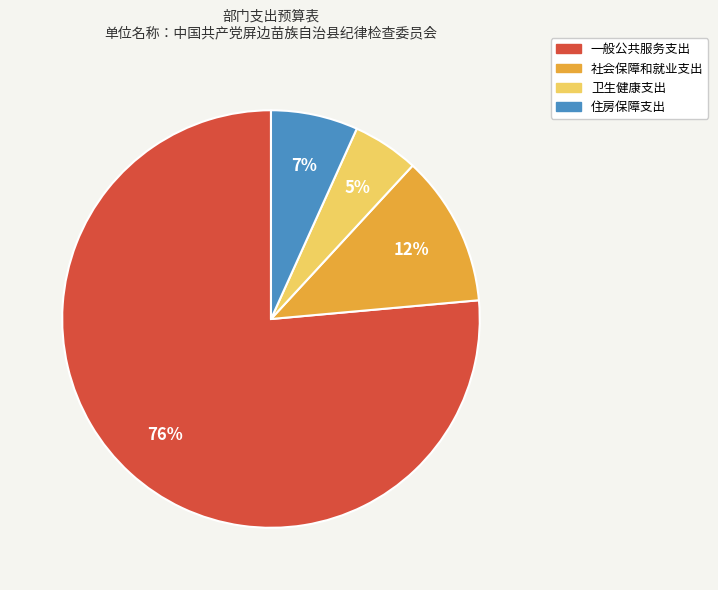

Rank the categories by value from lowest to highest.

卫生健康支出, 住房保障支出, 社会保障和就业支出, 一般公共服务支出